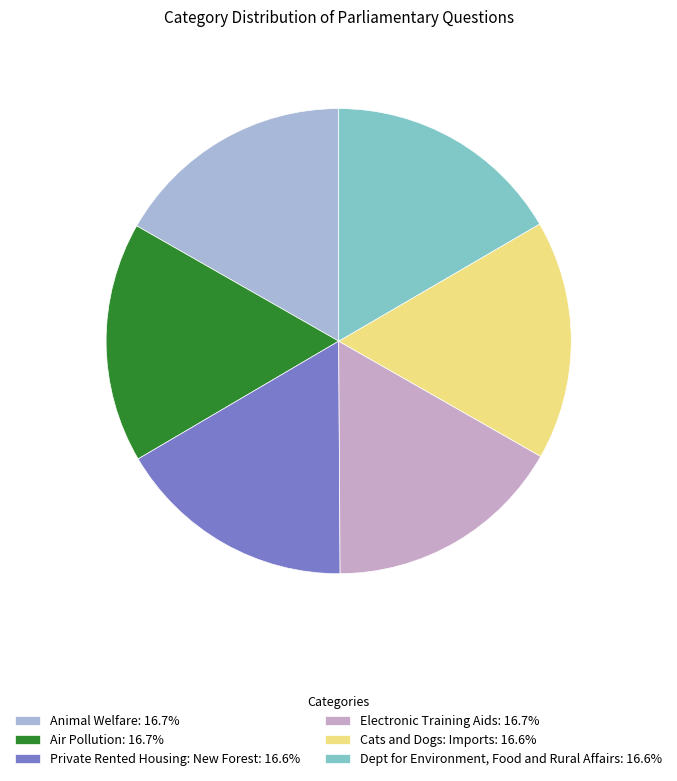

To the nearest percent, what portion does Private Rented Housing: New Forest represent?

17%